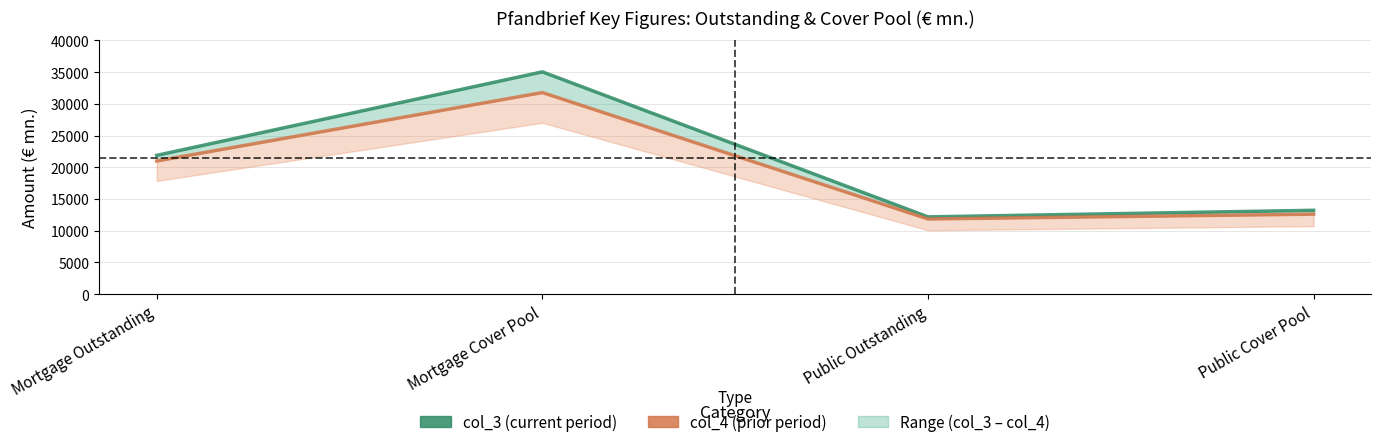

What is the average value of the col_3 (current period) series?

20572.6